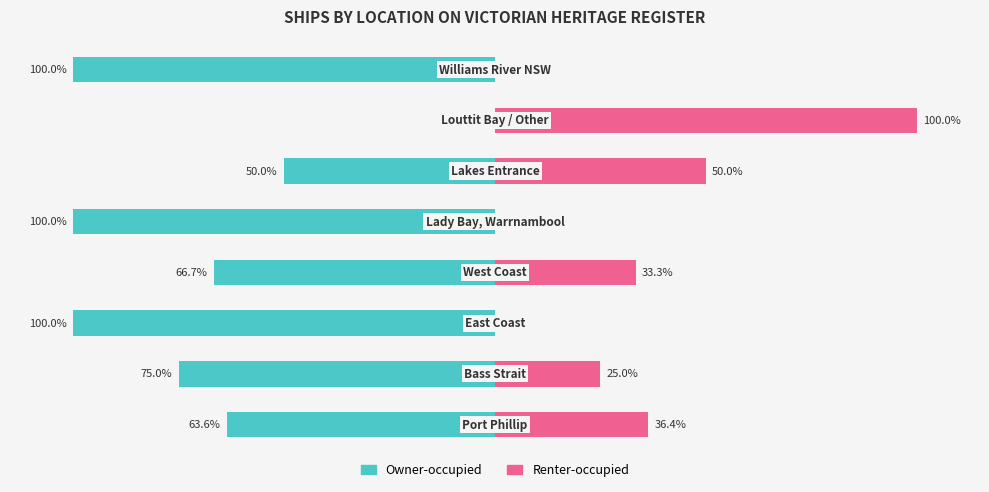

The Renter-occupied series shows -31.0 at 2. True or false?

False